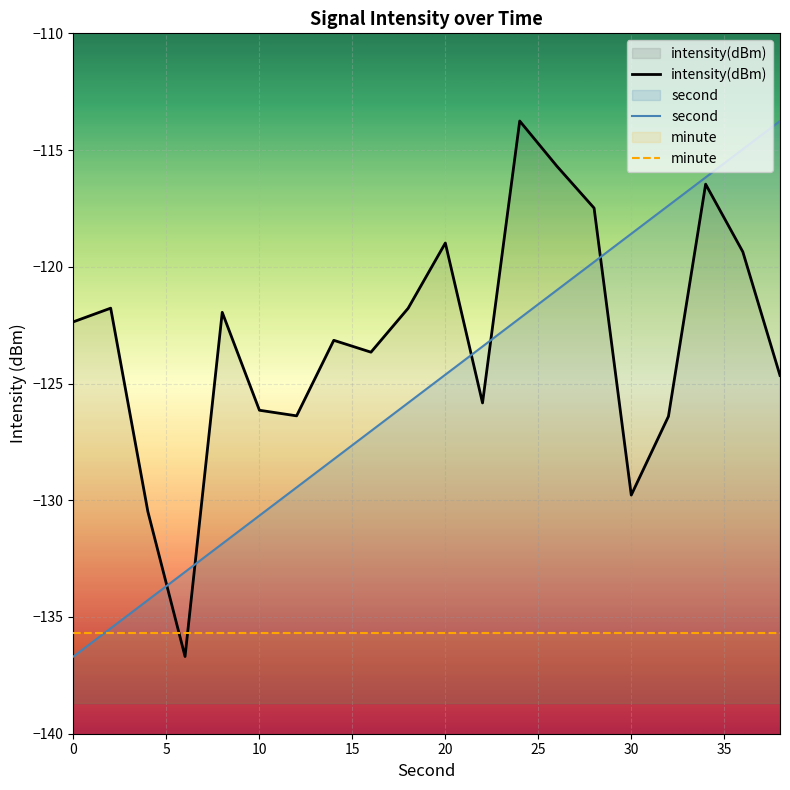

Which series ends up on top after the final intersection of intensity(dBm) and second?

second